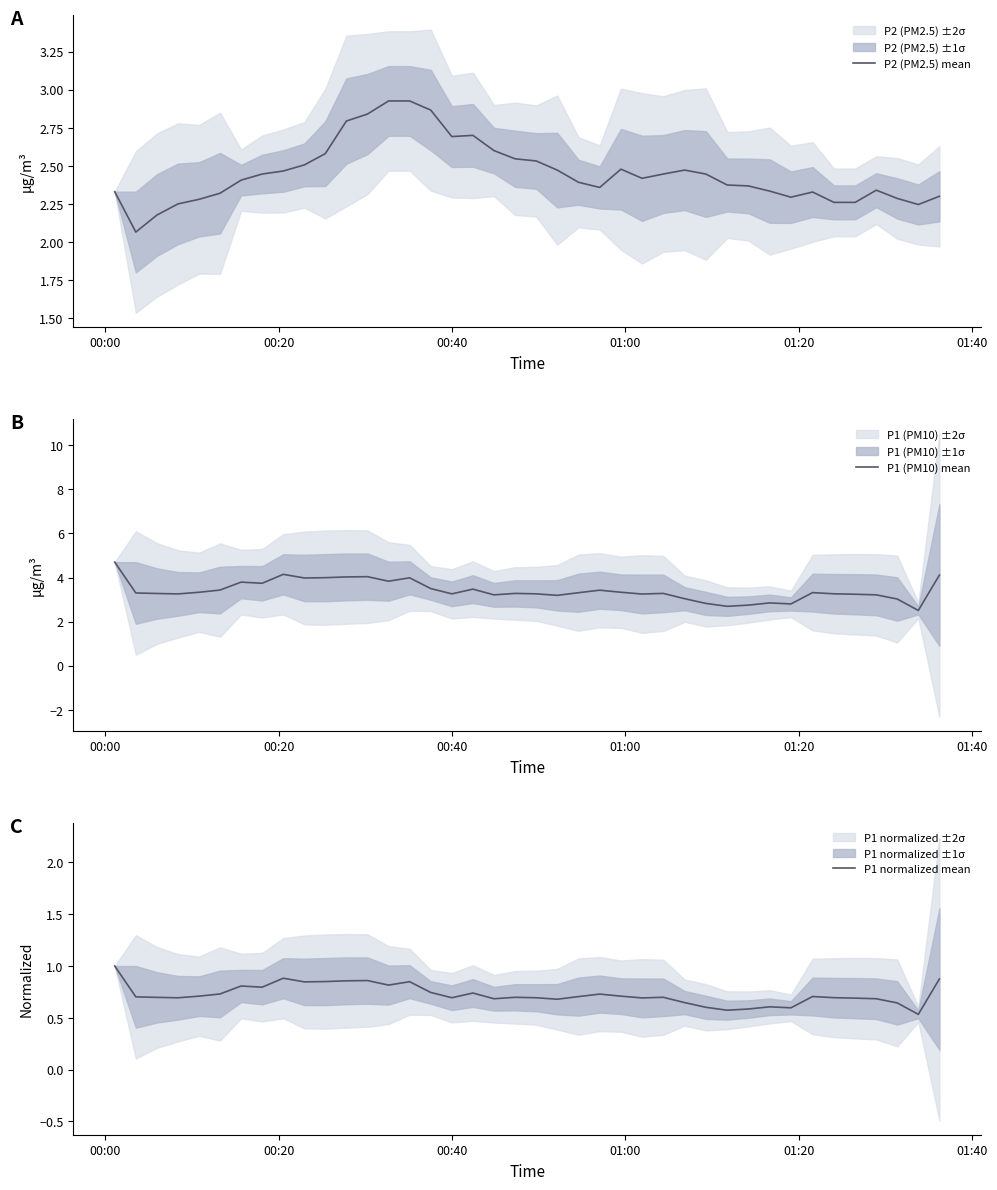

True or false: P1 (PM10) mean and P2 (PM2.5) mean cross at least once.

False